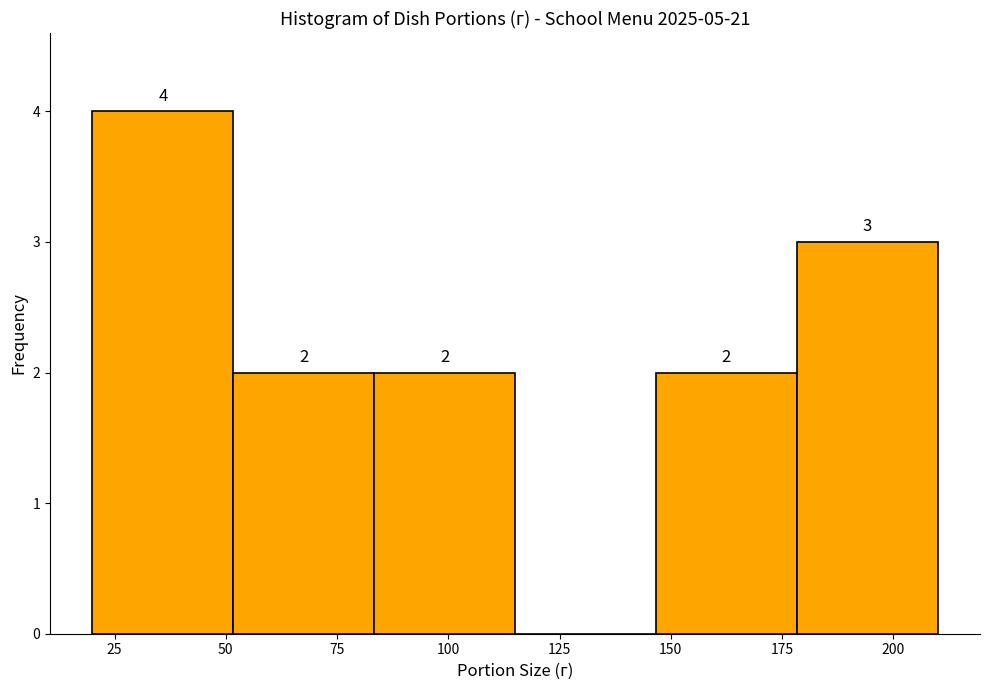

Which range on the x-axis has the tallest bar?

20 to 50